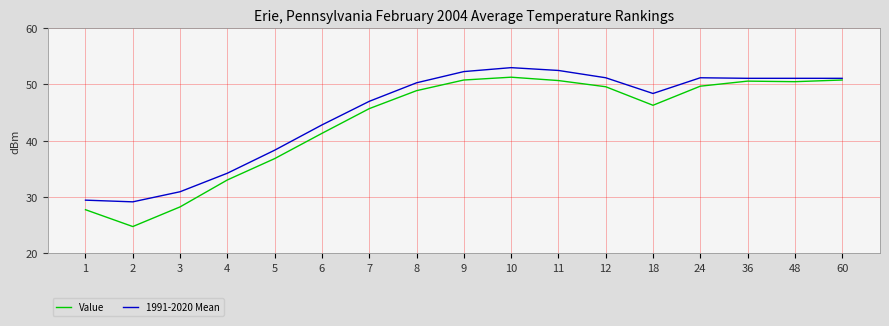

What is the minimum value shown in the chart?

24.7